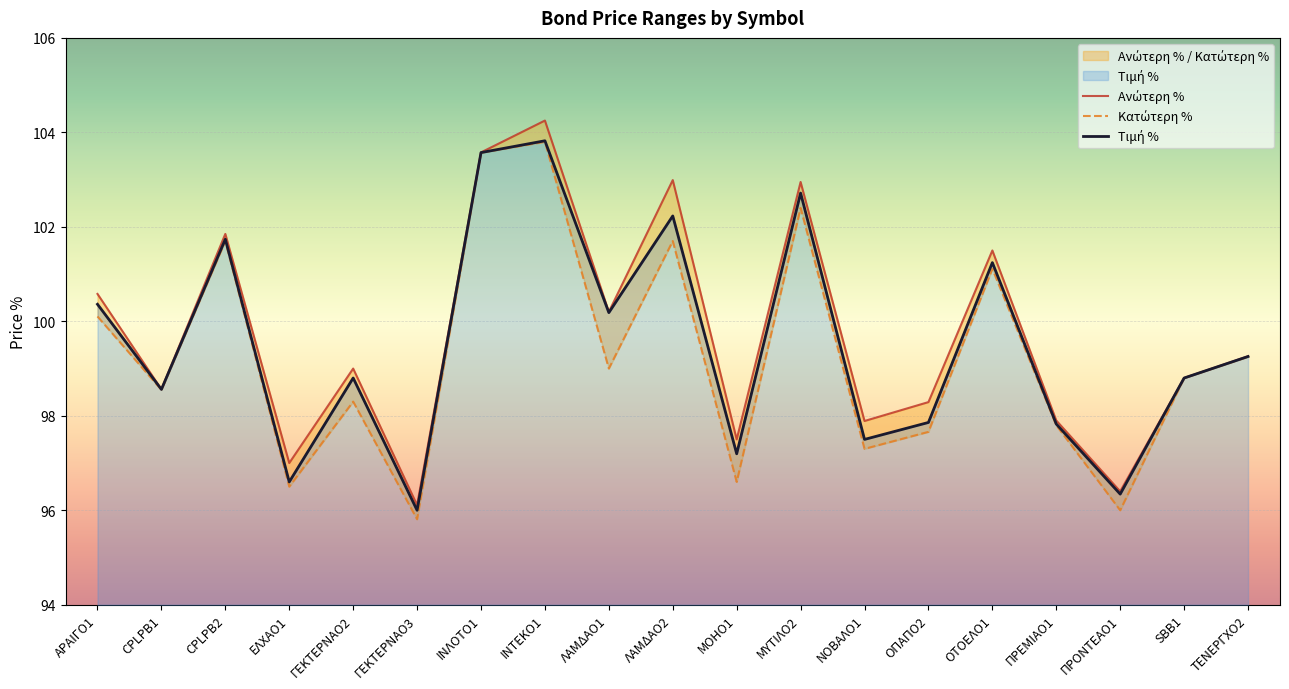

Reading left to right, extract all data points from this chart.

Τιμή %: ΑΡΑΙΓΟ1=100.4	CPLPB1=98.6	CPLPB2=101.7	ΕΛΧΑΟ1=96.6	ΓΕΚΤΕΡΝΑΟ2=98.8	ΓΕΚΤΕΡΝΑΟ3=96.0	ΙΝΛΟΤΟ1=103.6	ΙΝΤΕΚΟ1=103.8	ΛΑΜΔΑΟ1=100.2	ΛΑΜΔΑΟ2=102.2	ΜΟΗΟ1=97.2	ΜΥΤΙΛΟ2=102.7	ΝΟΒΑΛΟ1=97.5	ΟΠΑΠΟ2=97.9	ΟΤΟΕΛΟ1=101.2	ΠΡΕΜΙΑΟ1=97.8	ΠΡΟΝΤΕΑΟ1=96.3	SBB1=98.8	ΤΕΝΕΡΓΧΟ2=99.3
Ανώτερη %: ΑΡΑΙΓΟ1=100.6	CPLPB1=98.6	CPLPB2=101.8	ΕΛΧΑΟ1=97.0	ΓΕΚΤΕΡΝΑΟ2=99.0	ΓΕΚΤΕΡΝΑΟ3=96.1	ΙΝΛΟΤΟ1=103.6	ΙΝΤΕΚΟ1=104.2	ΛΑΜΔΑΟ1=100.2	ΛΑΜΔΑΟ2=103.0	ΜΟΗΟ1=97.5	ΜΥΤΙΛΟ2=102.9	ΝΟΒΑΛΟ1=97.9	ΟΠΑΠΟ2=98.3	ΟΤΟΕΛΟ1=101.5	ΠΡΕΜΙΑΟ1=97.9	ΠΡΟΝΤΕΑΟ1=96.4	SBB1=98.8	ΤΕΝΕΡΓΧΟ2=99.3
Κατώτερη %: ΑΡΑΙΓΟ1=100.1	CPLPB1=98.5	CPLPB2=101.7	ΕΛΧΑΟ1=96.5	ΓΕΚΤΕΡΝΑΟ2=98.3	ΓΕΚΤΕΡΝΑΟ3=95.8	ΙΝΛΟΤΟ1=103.6	ΙΝΤΕΚΟ1=103.8	ΛΑΜΔΑΟ1=99.0	ΛΑΜΔΑΟ2=101.7	ΜΟΗΟ1=96.6	ΜΥΤΙΛΟ2=102.4	ΝΟΒΑΛΟ1=97.3	ΟΠΑΠΟ2=97.7	ΟΤΟΕΛΟ1=101.1	ΠΡΕΜΙΑΟ1=97.8	ΠΡΟΝΤΕΑΟ1=96.0	SBB1=98.8	ΤΕΝΕΡΓΧΟ2=99.2